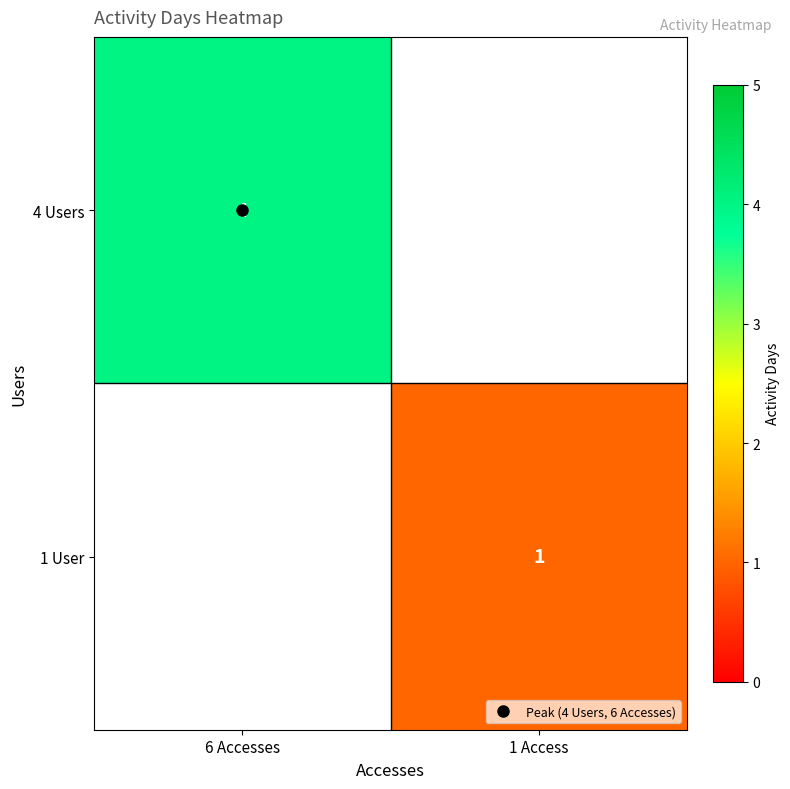

At which category does the chart reach its peak across all series?

6 Accesses